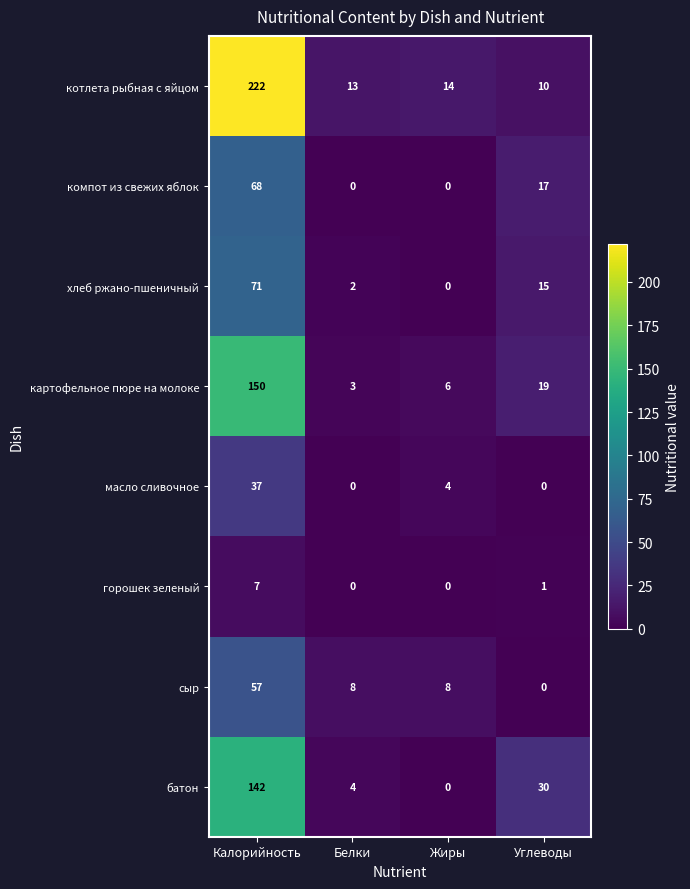

What is the spread (max minus min) of values at Углеводы?

30